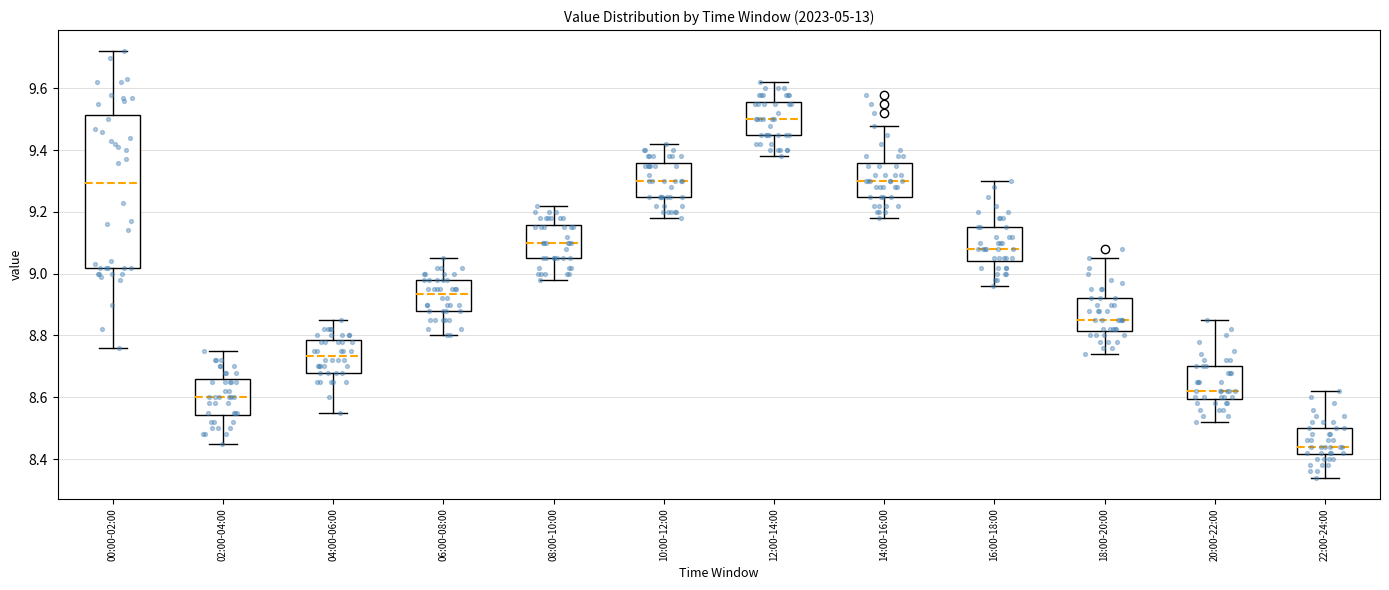

Which box's median line is the lowest?

22:00-24:00